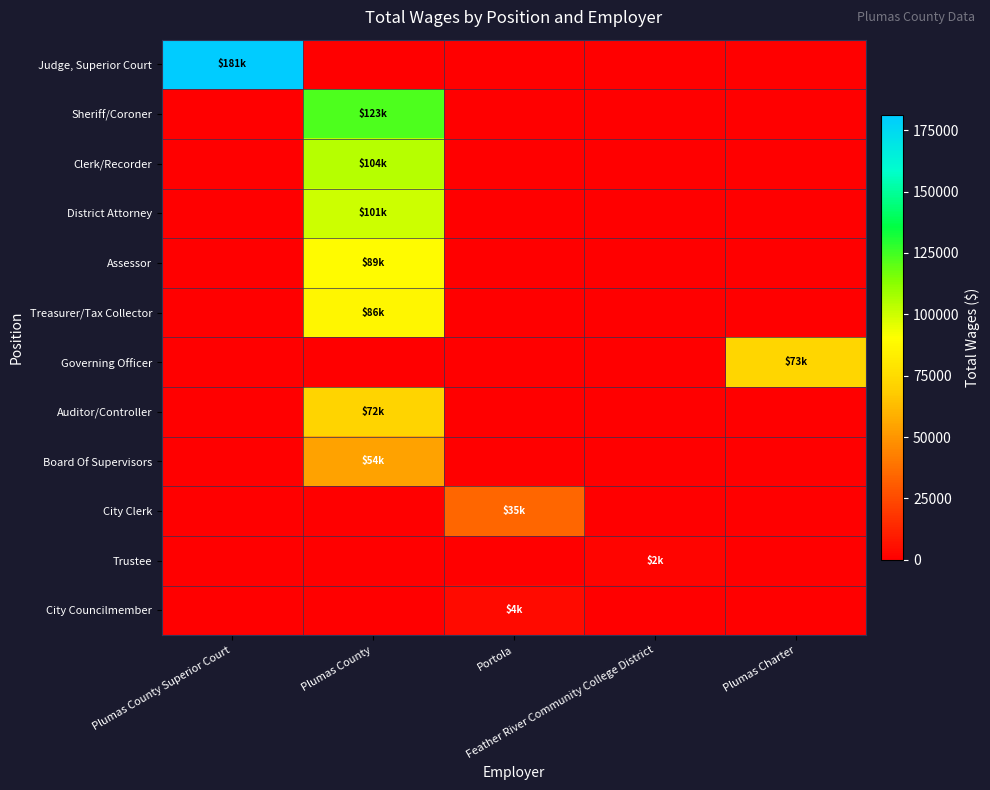

Reading left to right, what are all the values shown in this chart?

Judge, Superior Court: Plumas County Superior Court=181231	Plumas County=0	Portola=0	Feather River Community College District=0	Plumas Charter=0
Sheriff/Coroner: Plumas County Superior Court=0	Plumas County=122737	Portola=0	Feather River Community College District=0	Plumas Charter=0
Clerk/Recorder: Plumas County Superior Court=0	Plumas County=104357	Portola=0	Feather River Community College District=0	Plumas Charter=0
District Attorney: Plumas County Superior Court=0	Plumas County=100507	Portola=0	Feather River Community College District=0	Plumas Charter=0
Assessor: Plumas County Superior Court=0	Plumas County=89025	Portola=0	Feather River Community College District=0	Plumas Charter=0
Treasurer/Tax Collector: Plumas County Superior Court=0	Plumas County=86473	Portola=0	Feather River Community College District=0	Plumas Charter=0
Governing Officer: Plumas County Superior Court=0	Plumas County=0	Portola=0	Feather River Community College District=0	Plumas Charter=72898
Auditor/Controller: Plumas County Superior Court=0	Plumas County=71915	Portola=0	Feather River Community College District=0	Plumas Charter=0
Board Of Supervisors: Plumas County Superior Court=0	Plumas County=54292	Portola=0	Feather River Community College District=0	Plumas Charter=0
City Clerk: Plumas County Superior Court=0	Plumas County=0	Portola=34651	Feather River Community College District=0	Plumas Charter=0
Trustee: Plumas County Superior Court=0	Plumas County=0	Portola=0	Feather River Community College District=2024	Plumas Charter=0
City Councilmember: Plumas County Superior Court=0	Plumas County=0	Portola=3600	Feather River Community College District=0	Plumas Charter=0